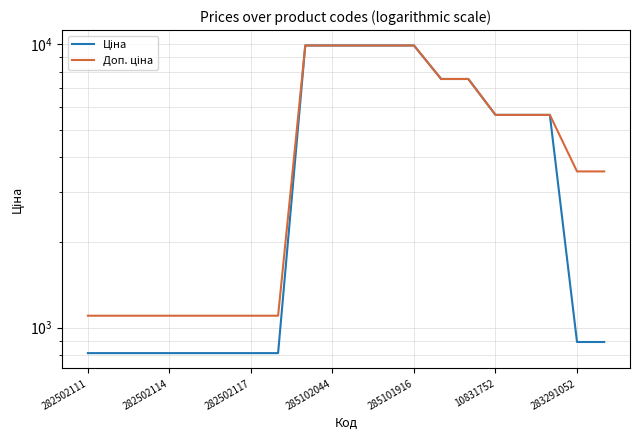

Is the value of Ціна at 12 greater than the value of Доп. ціна at 14?

Yes